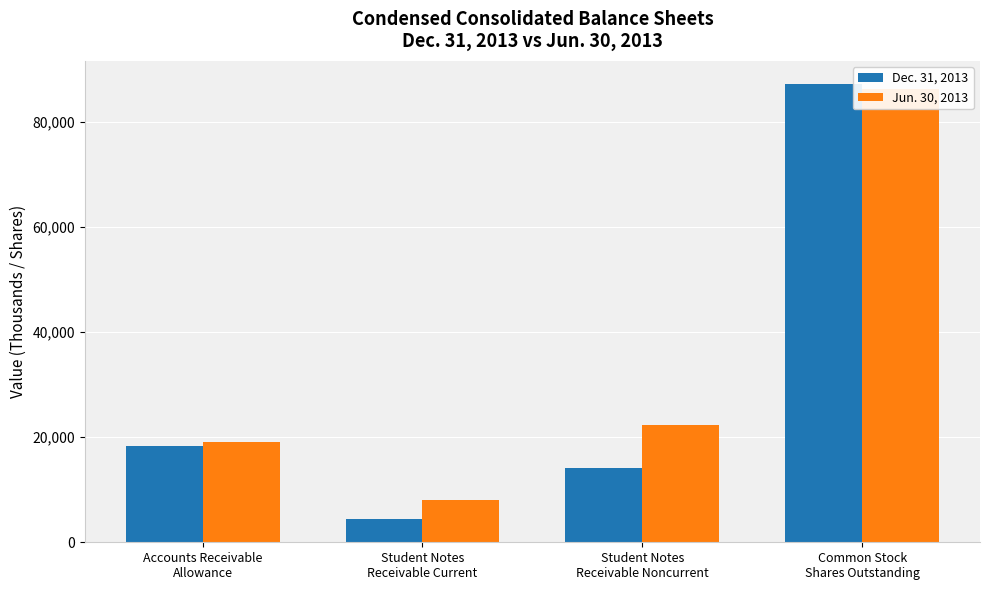

At which label does Dec. 31, 2013 first exceed 18365?

Common Stock
Shares Outstanding